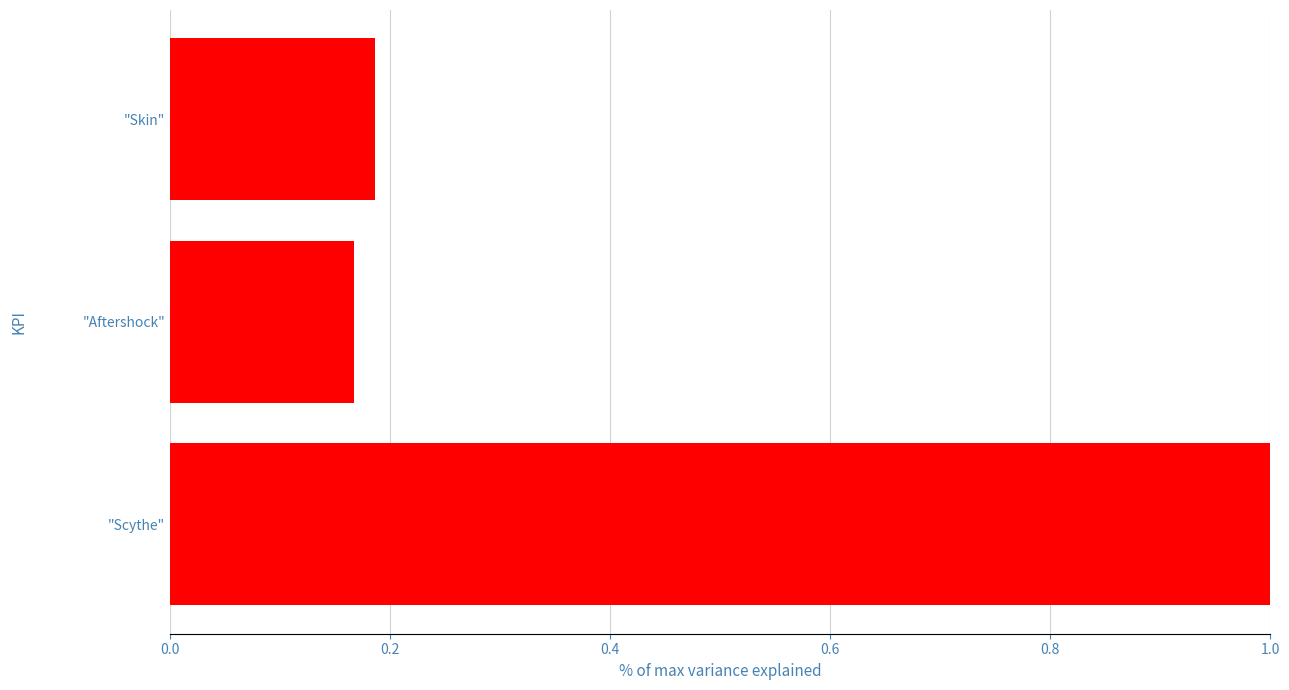

What is the greatest value displayed?

1.0